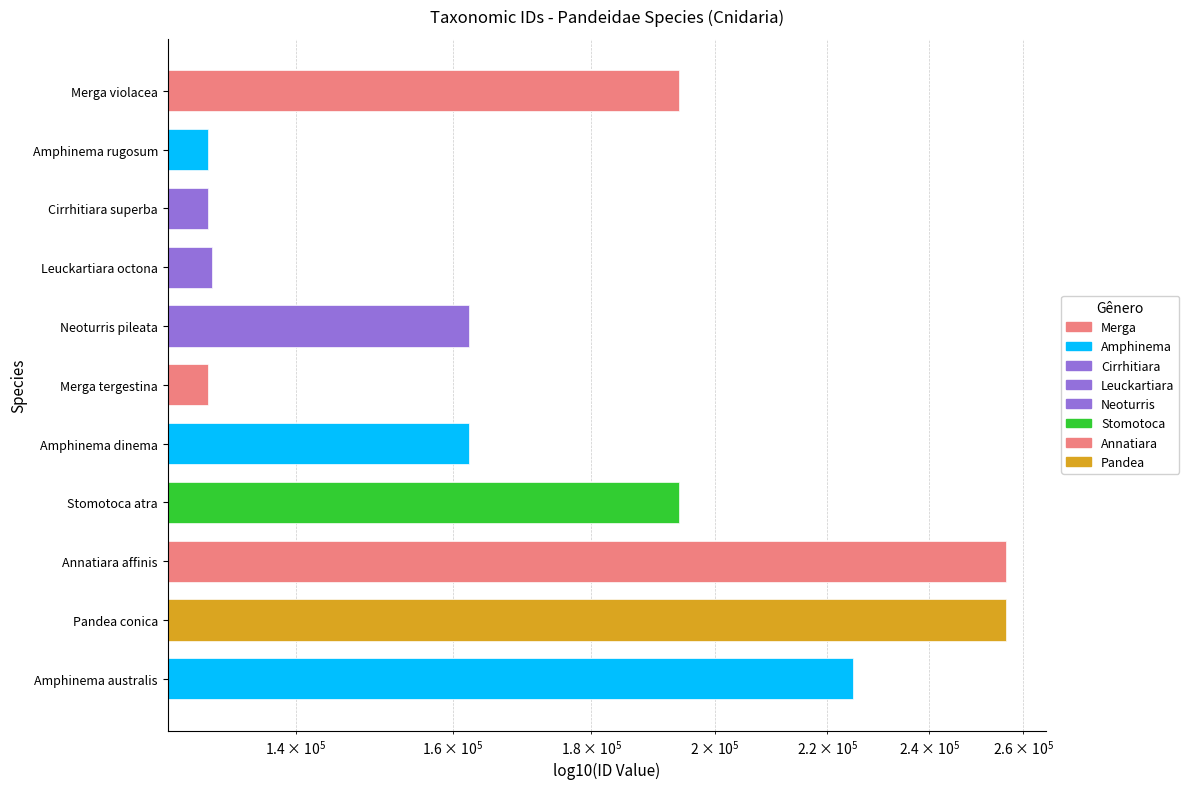

What is the difference between the values at Stomotoca atra and Merga violacea?

4